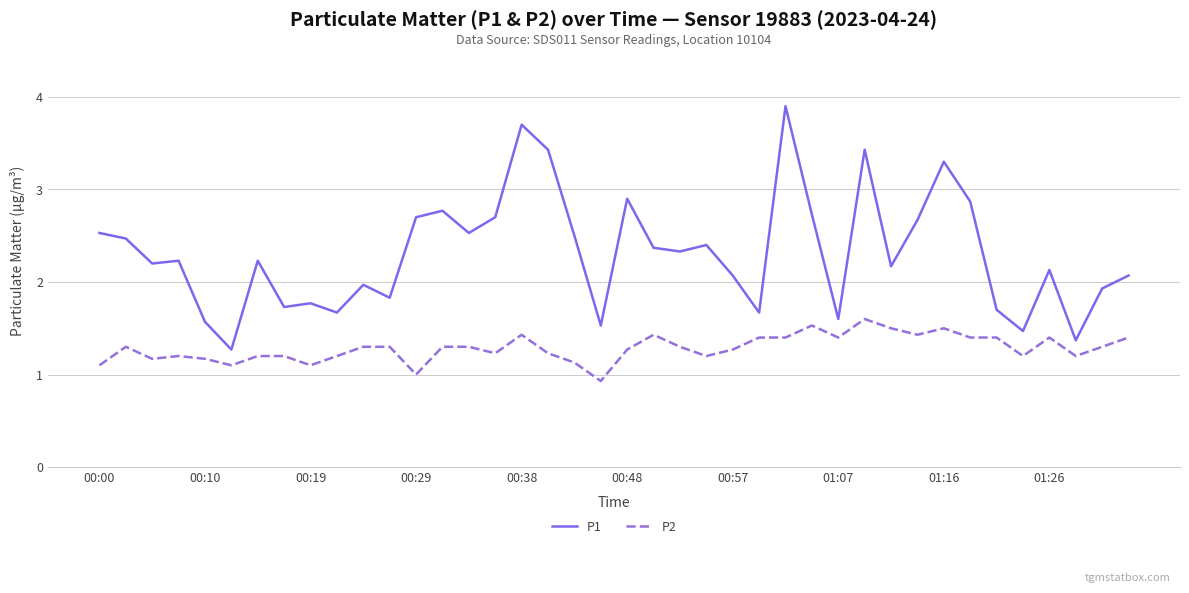

What is the maximum value for P1?

3.9